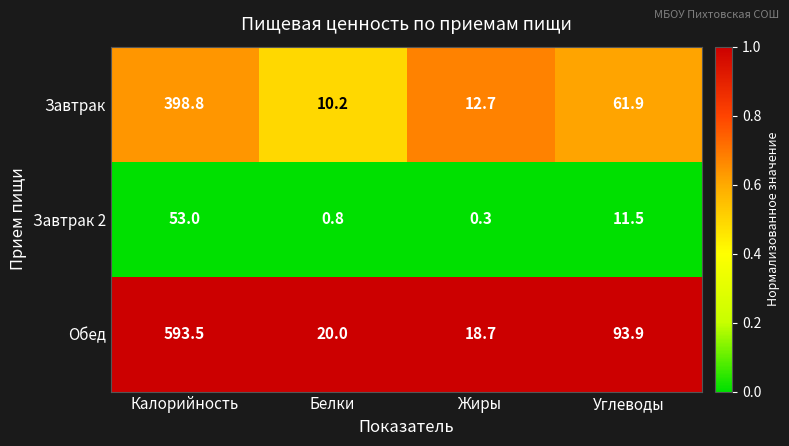

What is the spread (max minus min) of values at Калорийность?

540.5